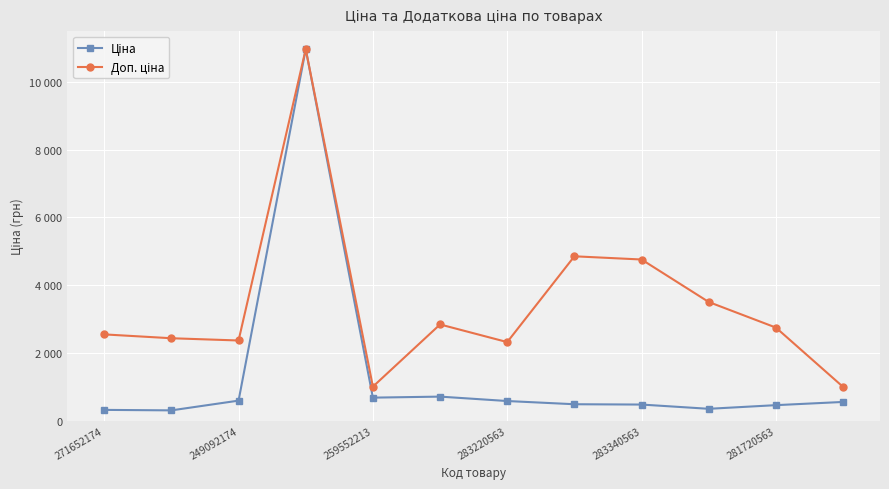

Does the chart have visible grid lines?

Yes